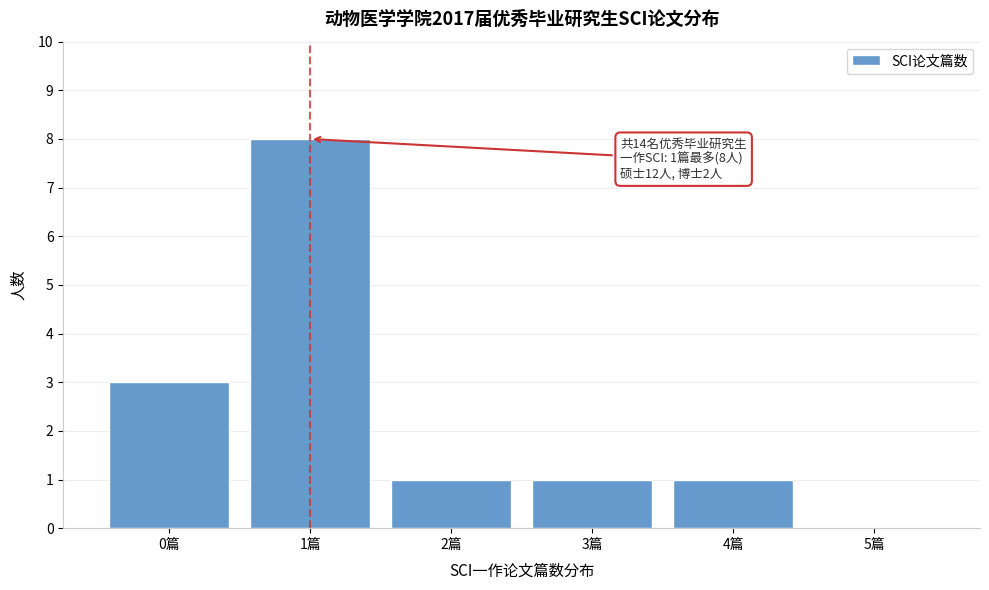

Which range on the x-axis has the tallest bar?

0.5 to 1.5